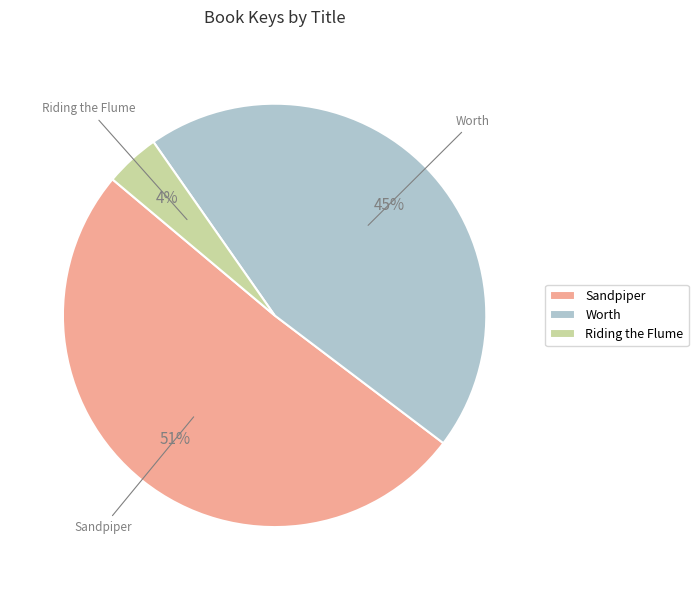

Which category accounts for the majority?

Sandpiper